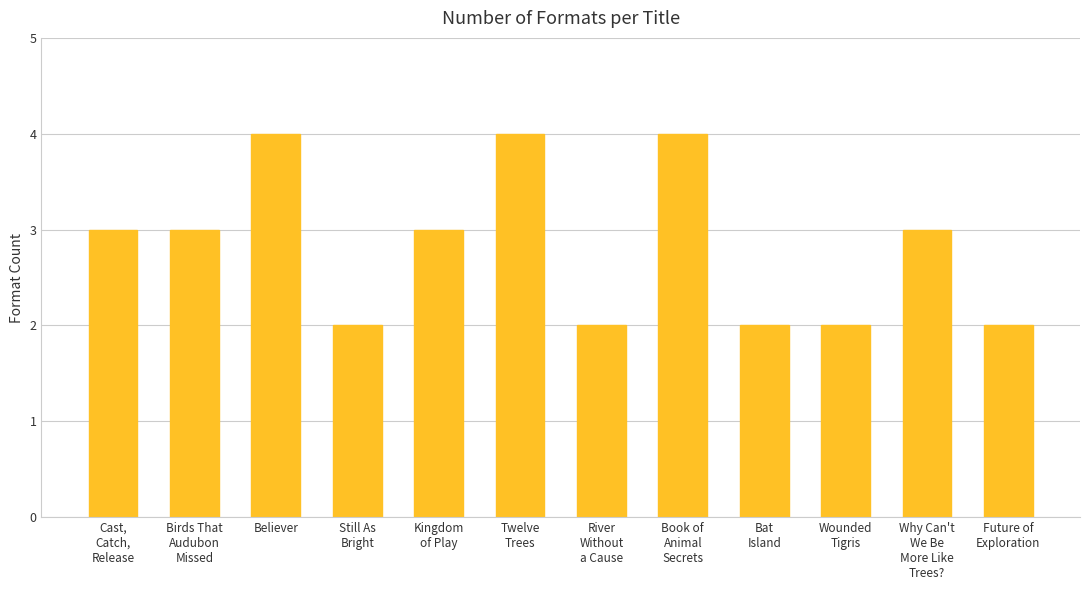

Count the number of categories in the chart.

12